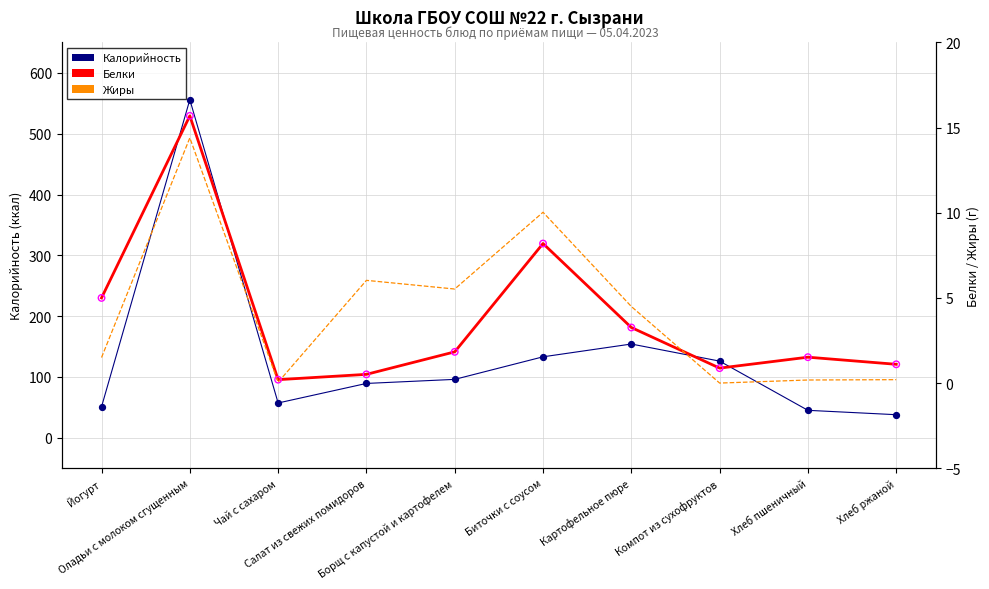

What is the total value across all series at Оладьи с молоком сгущенным?

601.7